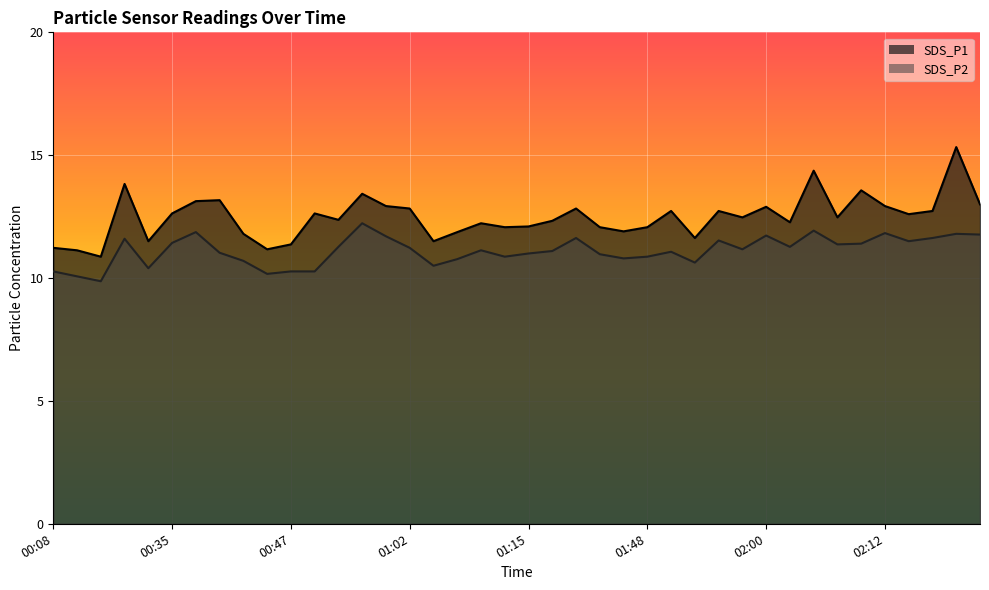

At which category is the sum across all series the highest?

02:23